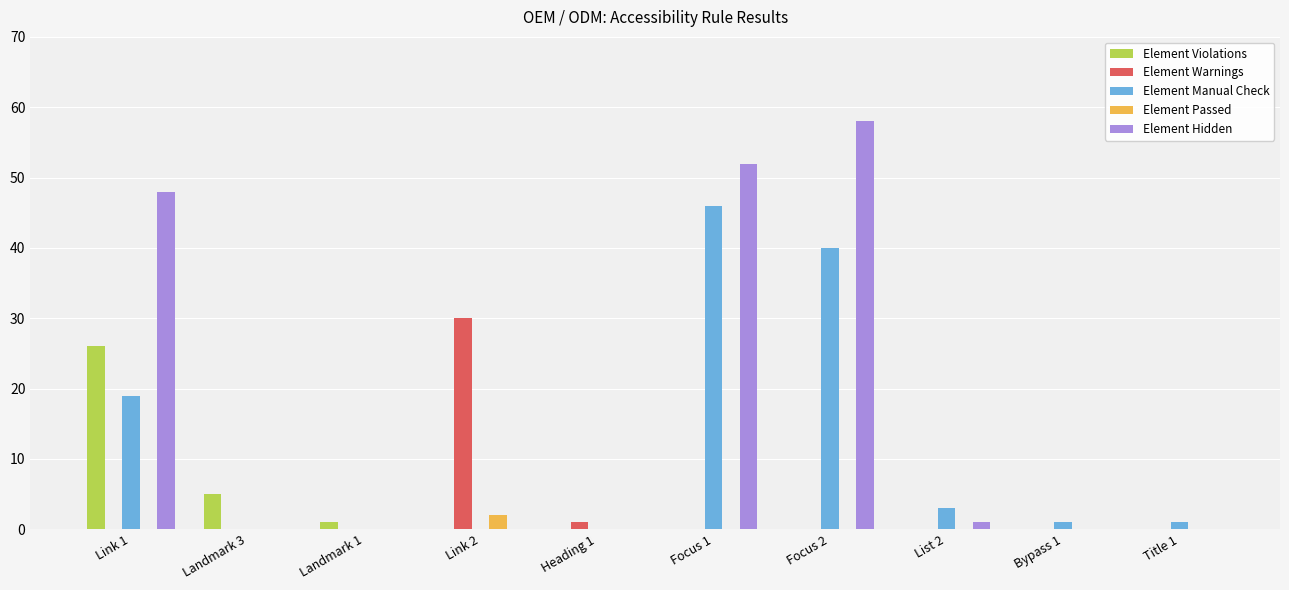

Does the chart contain stacked bars?

No